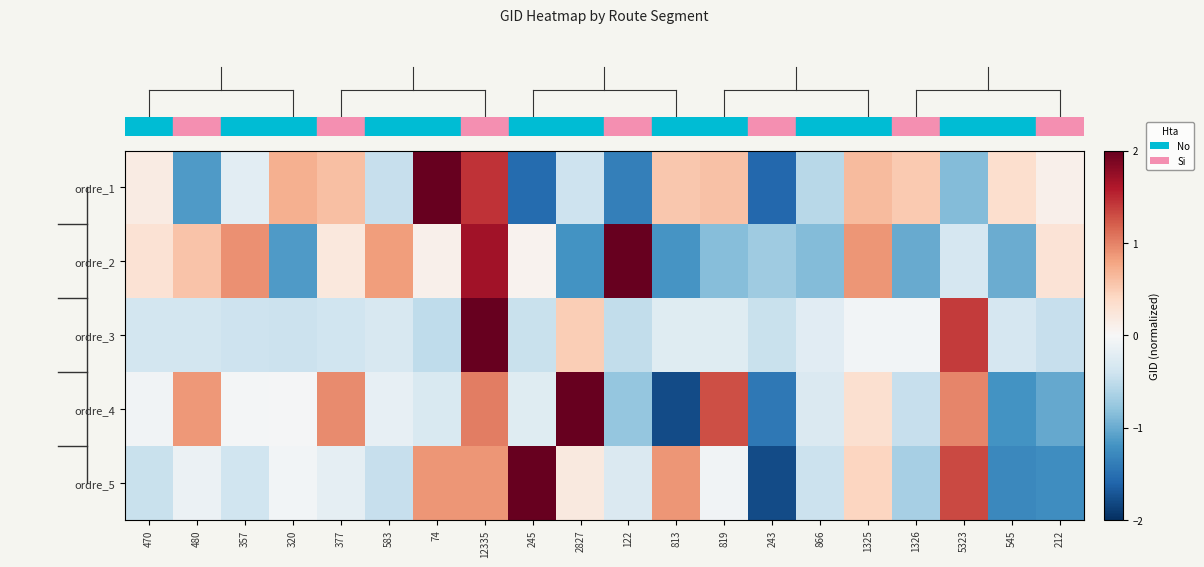

Which category has the lowest value across all series?

243